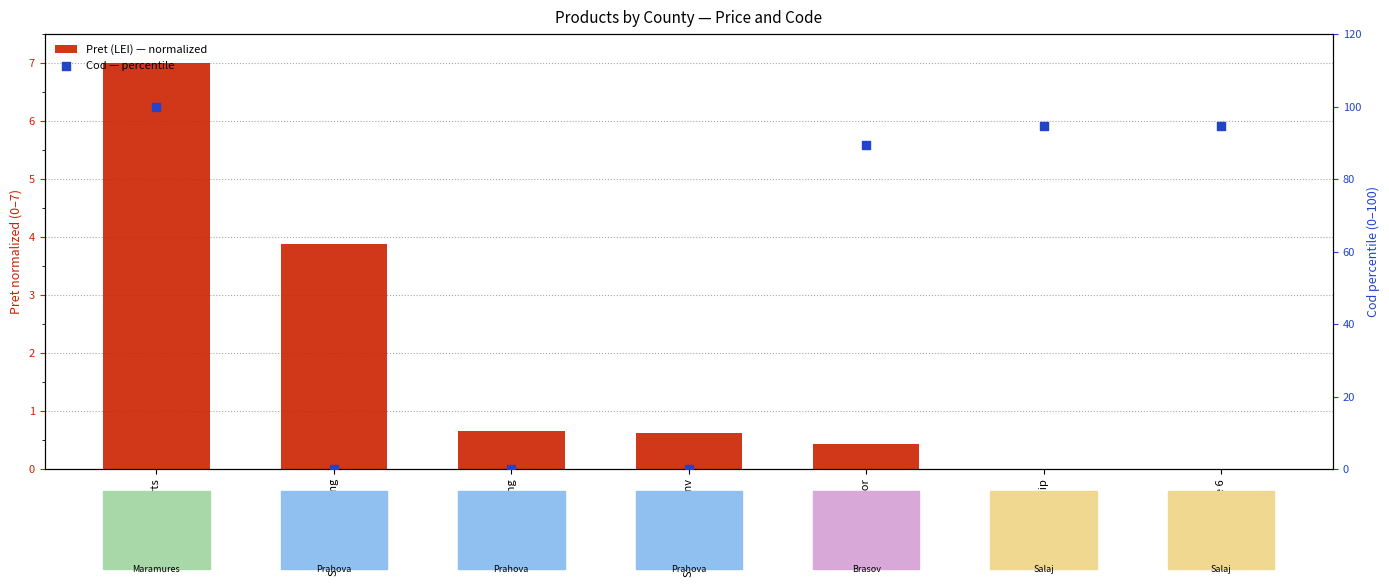

What are all the series names shown in the legend?

Pret (LEI) — normalized, Cod — percentile